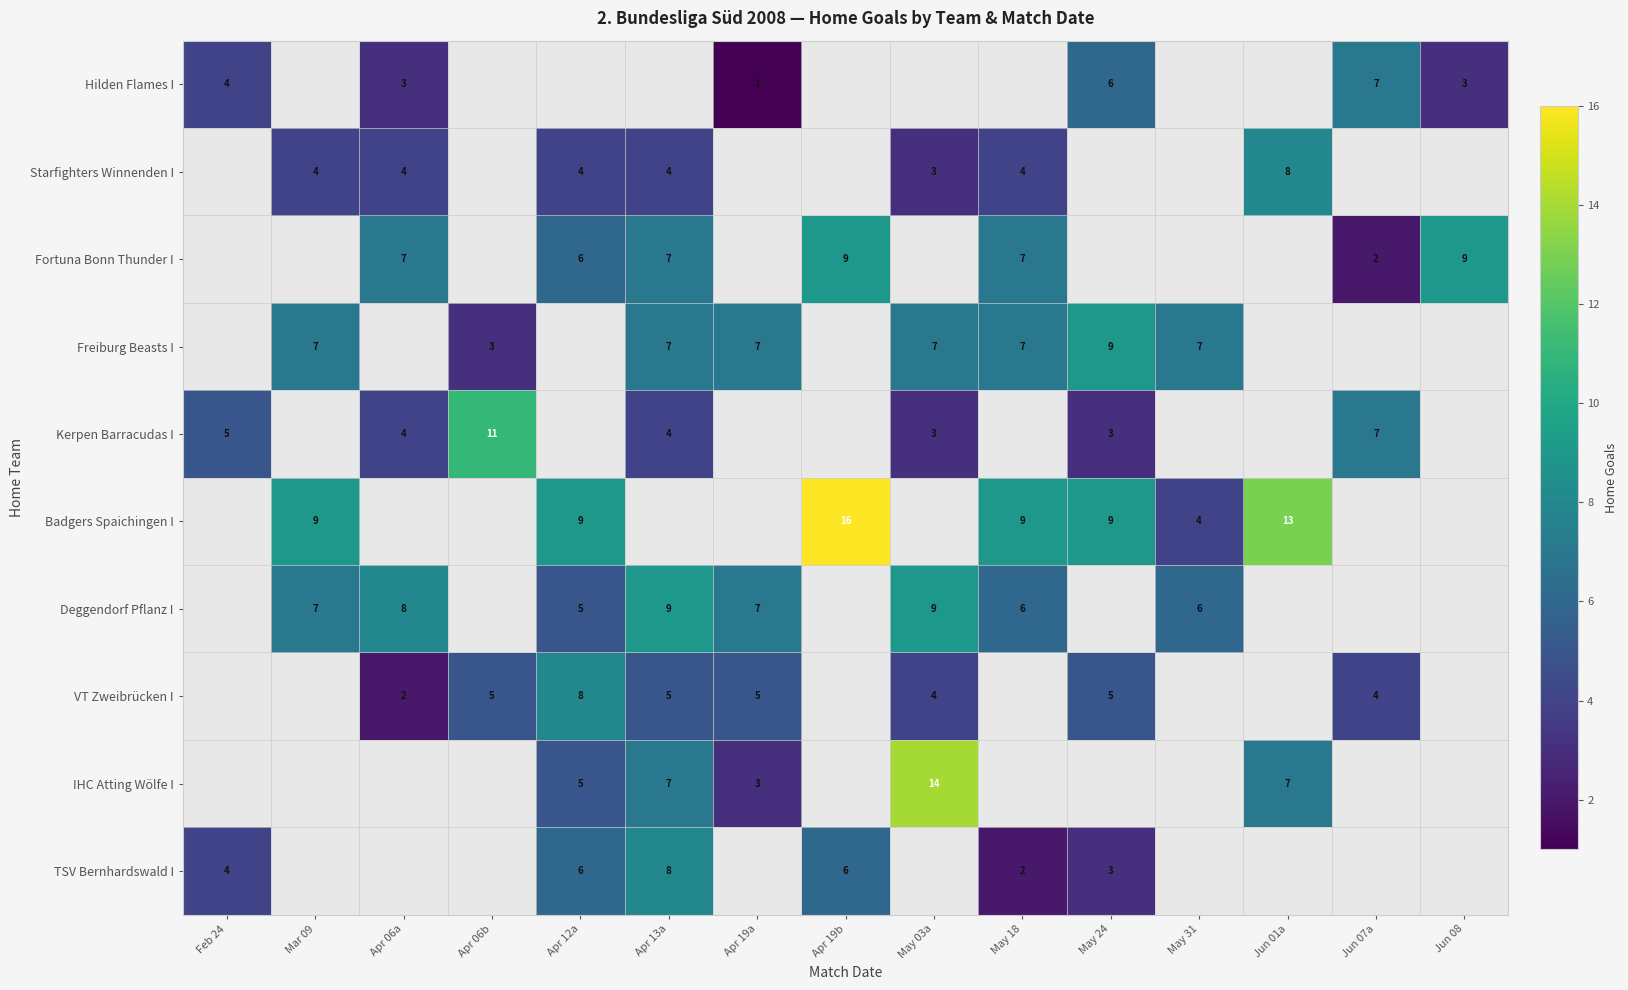

The Hilden Flames I series shows 4 at Apr 06a. True or false?

False